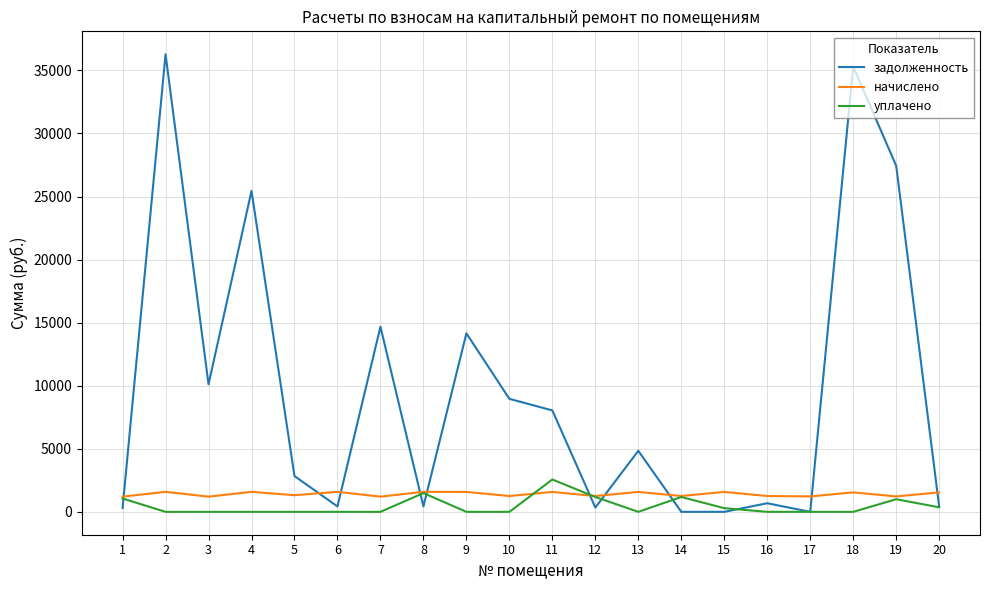

How many lines are shown in the chart?

3